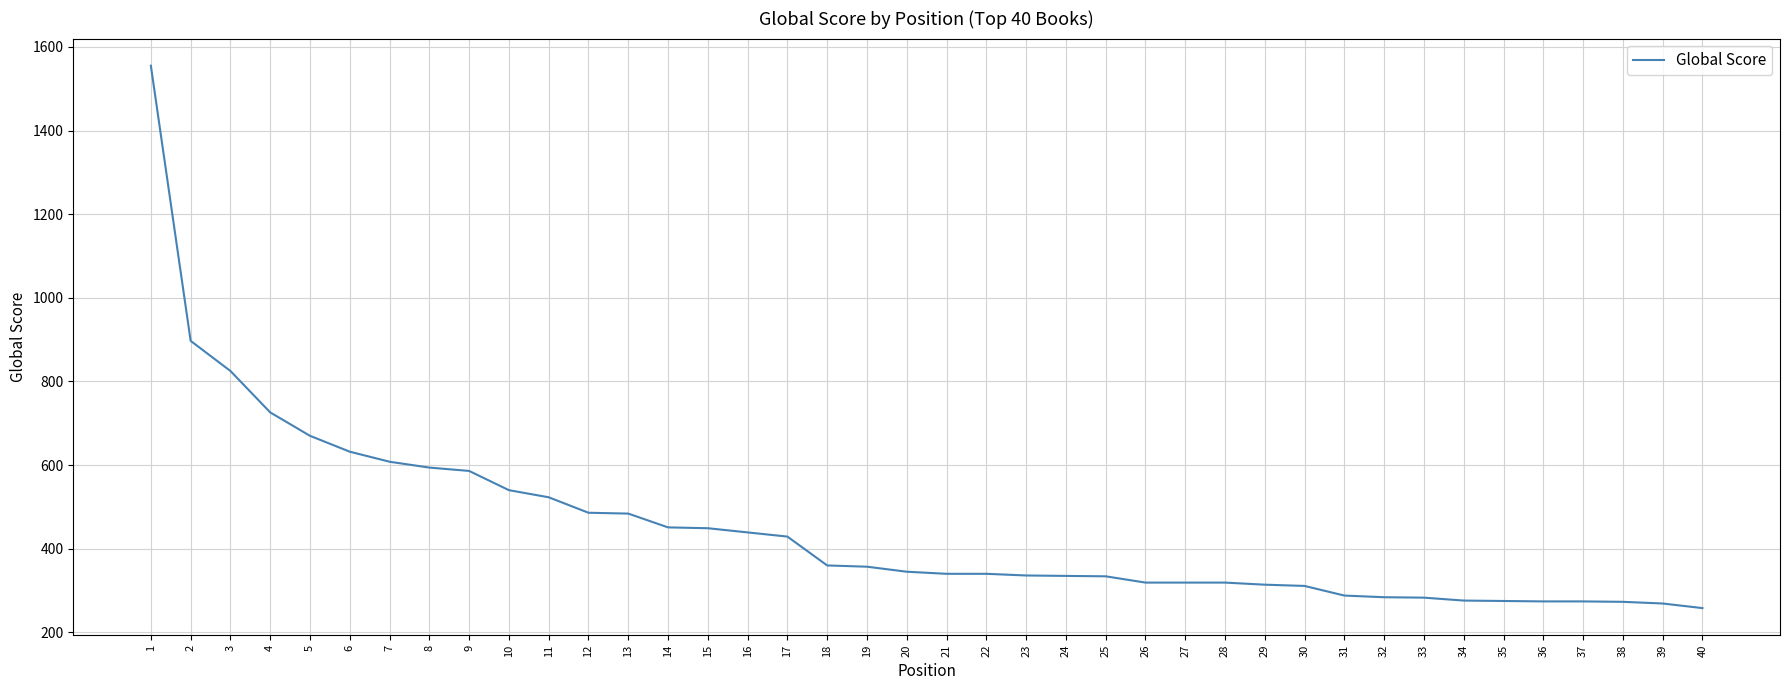

Is it true that the value at 12 is 486?

True